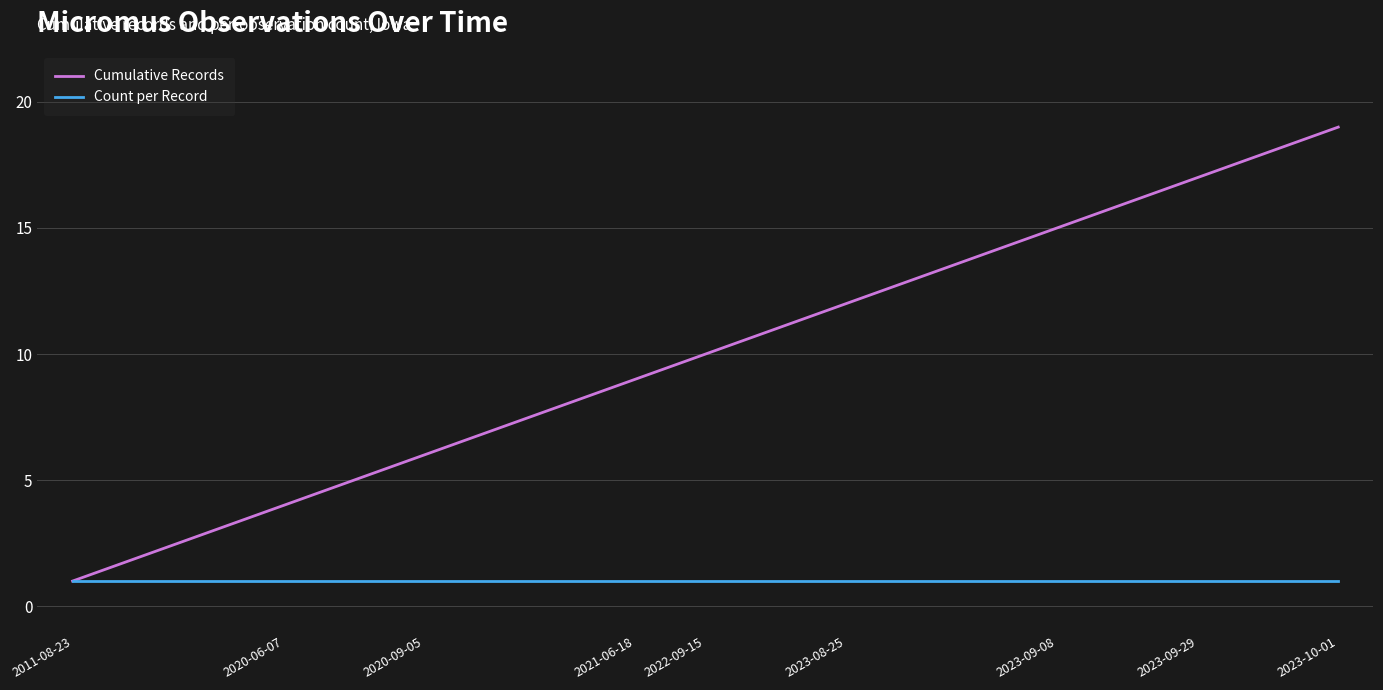

Is this an area chart (filled region under the line)?

No